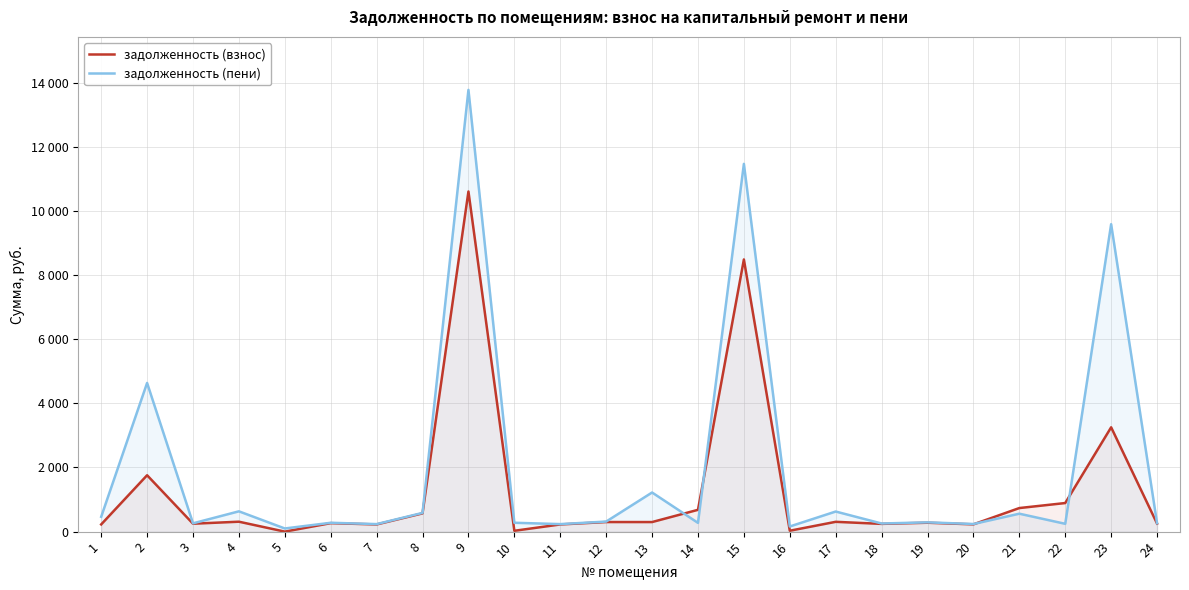

True or false: задолженность (взнос) has more than 1 interior local peaks.

True